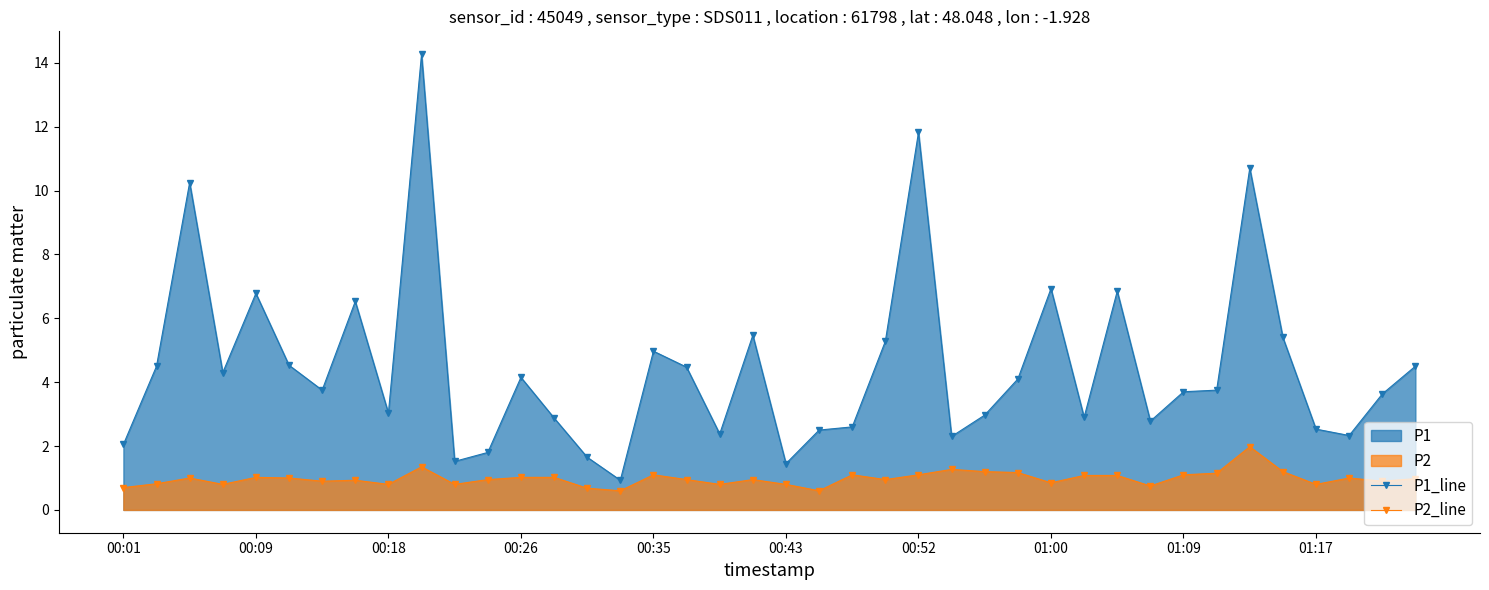

How many series are shown in this chart?

2